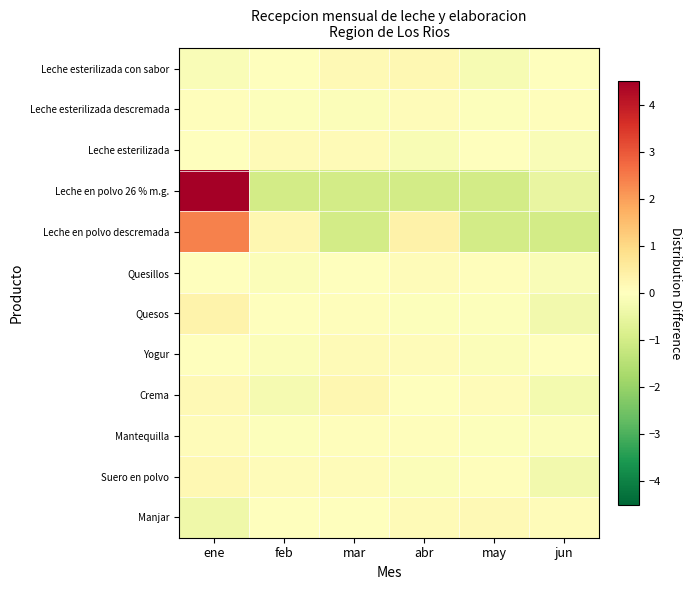

What is the spread (max minus min) of values at abr?

1.4